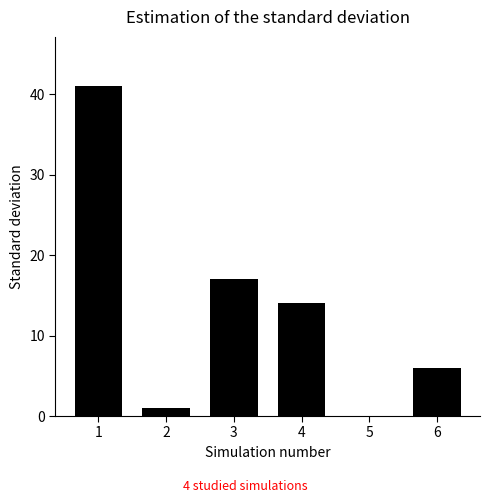

Are the bars horizontal?

No